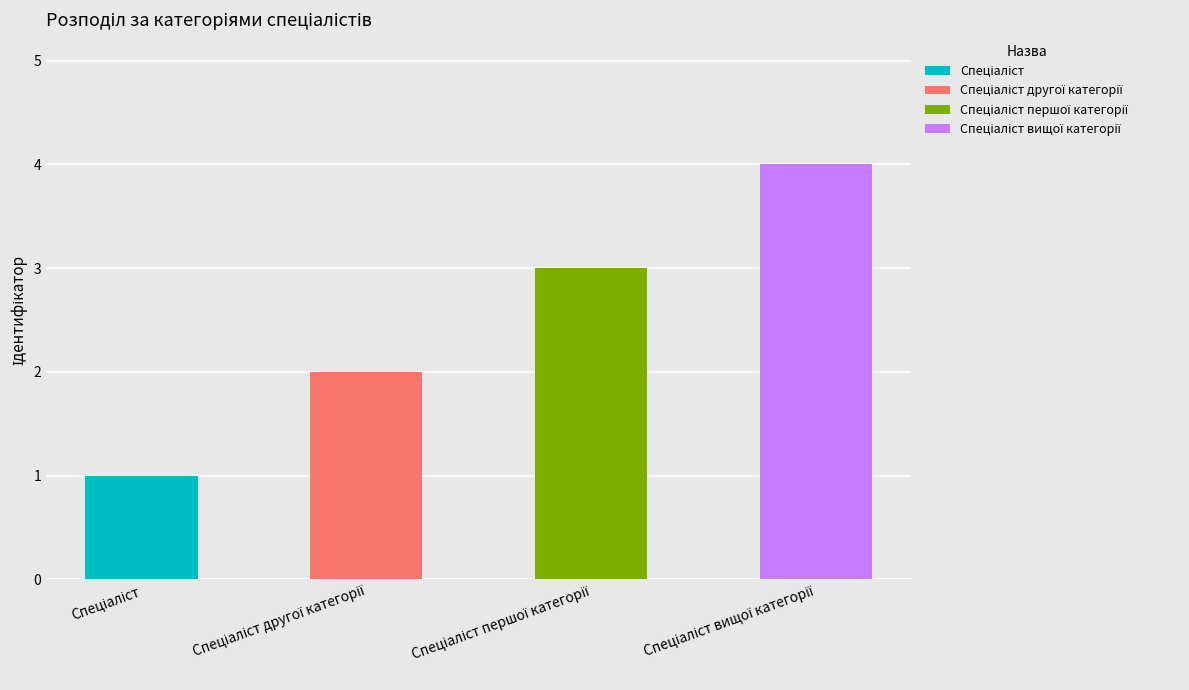

Rank the categories by value from highest to lowest.

Спеціаліст вищої категорії, Спеціаліст першої категорії, Спеціаліст другої категорії, Спеціаліст